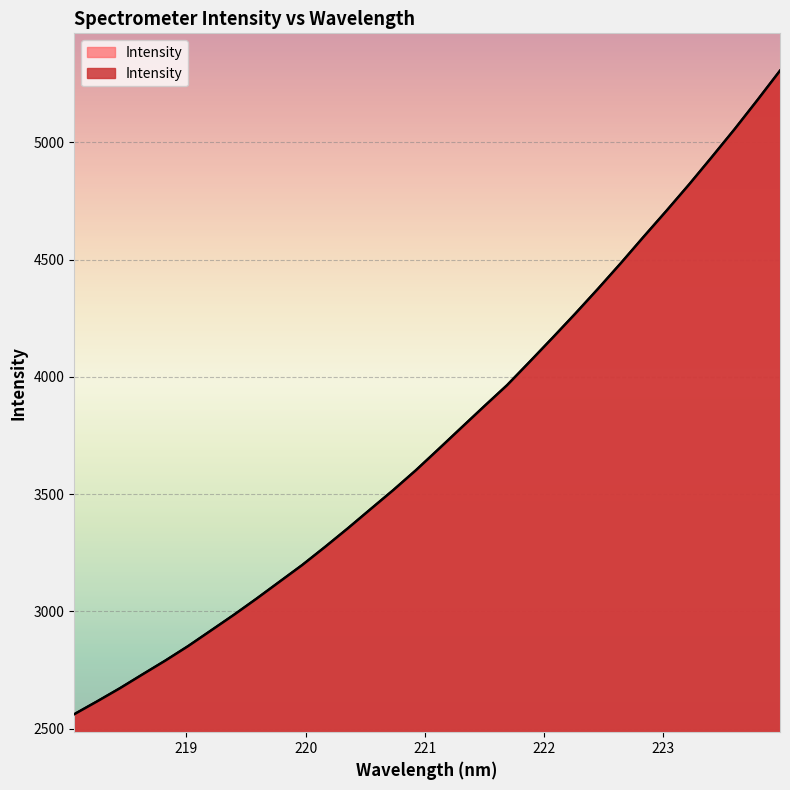

Reading left to right, transcribe all the data shown in this chart.

218.0596=2561.9	218.2508=2616.4	218.442=2672.4	218.6332=2731.9	218.8244=2790.7	219.0156=2852.5	219.2067=2918.7	219.3979=2985.2	219.589=3054.5	219.7801=3126.1	219.9712=3197.5	220.1623=3274.5	220.3533=3353.6	220.5444=3435.6	220.7354=3517.0	220.9264=3602.2	221.1174=3692.6	221.3083=3783.8	221.4993=3874.8	221.6902=3964.4	221.8812=4064.8	222.0721=4166.4	222.263=4269.5	222.4538=4375.5	222.6447=4484.4	222.8355=4596.7	223.0264=4707.1	223.2172=4819.8	223.408=4936.7	223.5987=5055.4	223.7895=5179.0	223.9802=5305.2